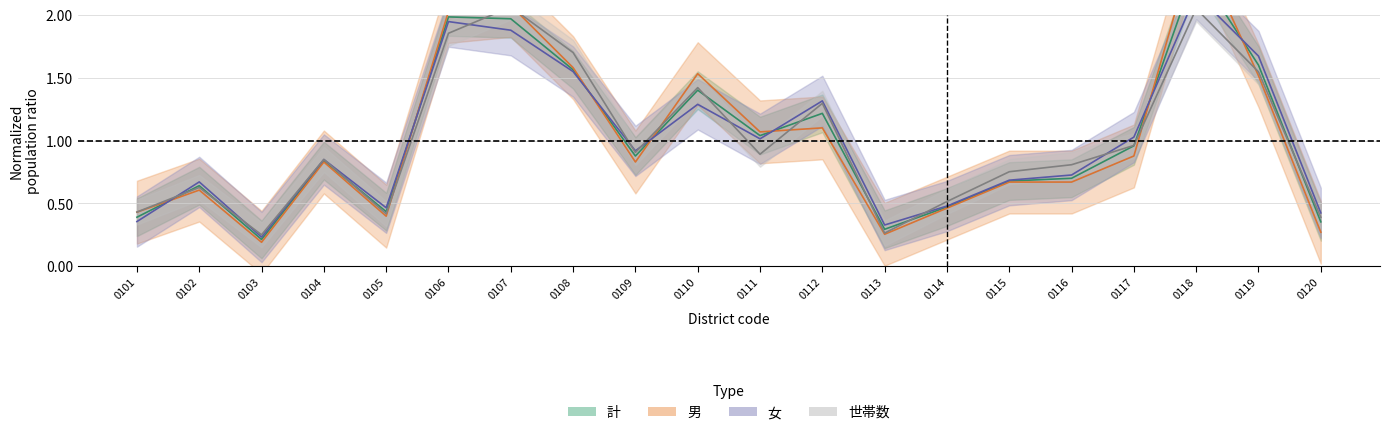

True or false: 世帯数 and 計 cross at least once.

True